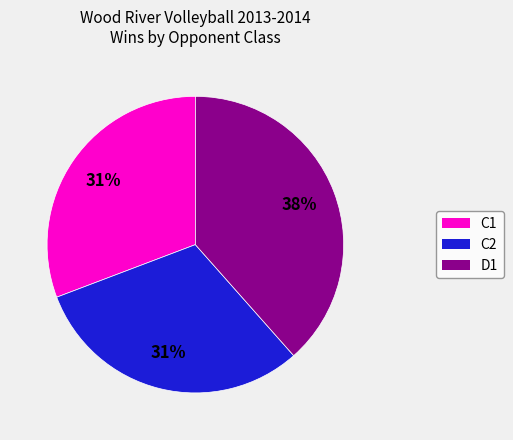

Does C1 represent more than half of the total?

No